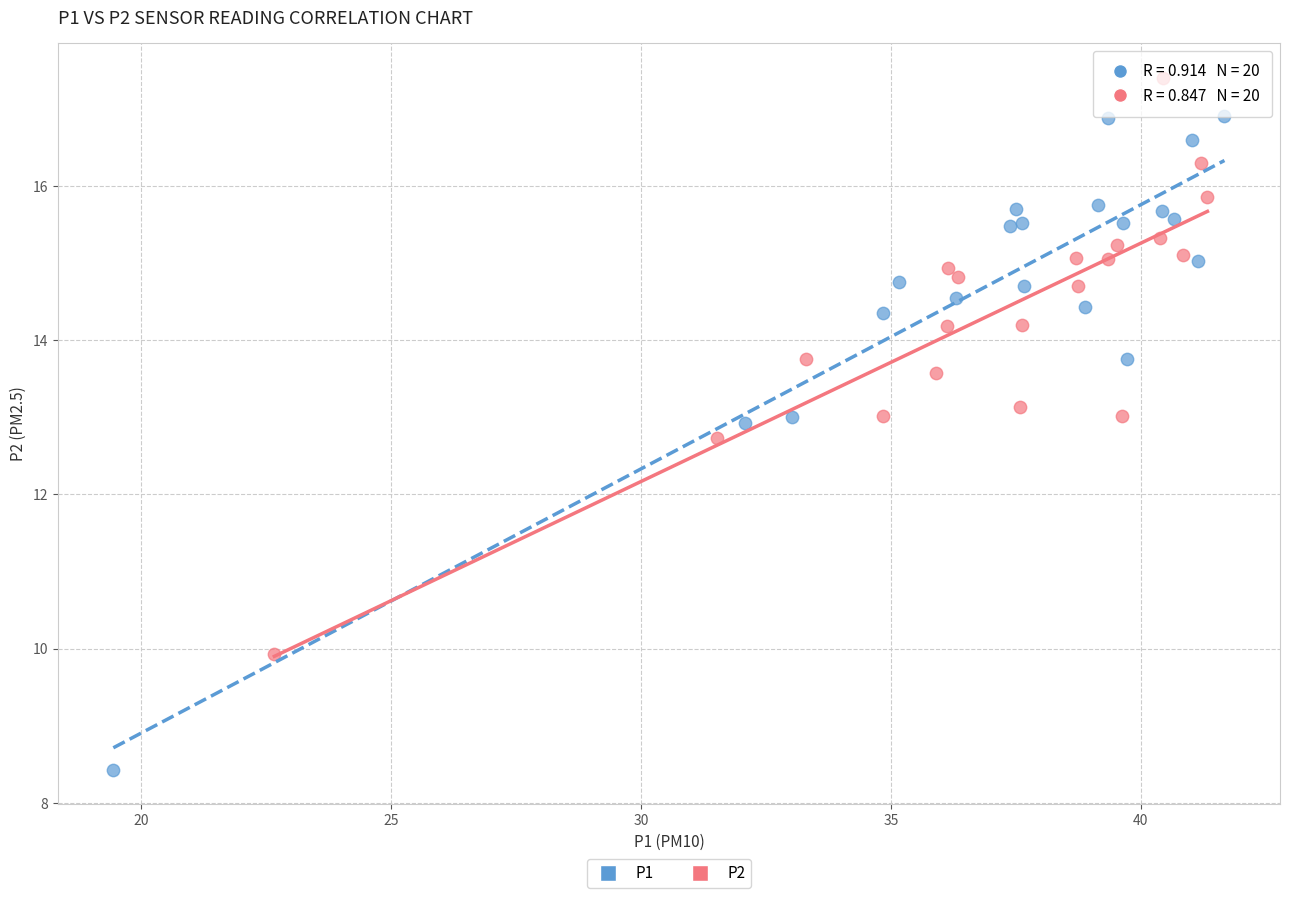

Which series contains the lowest Y value?

P1